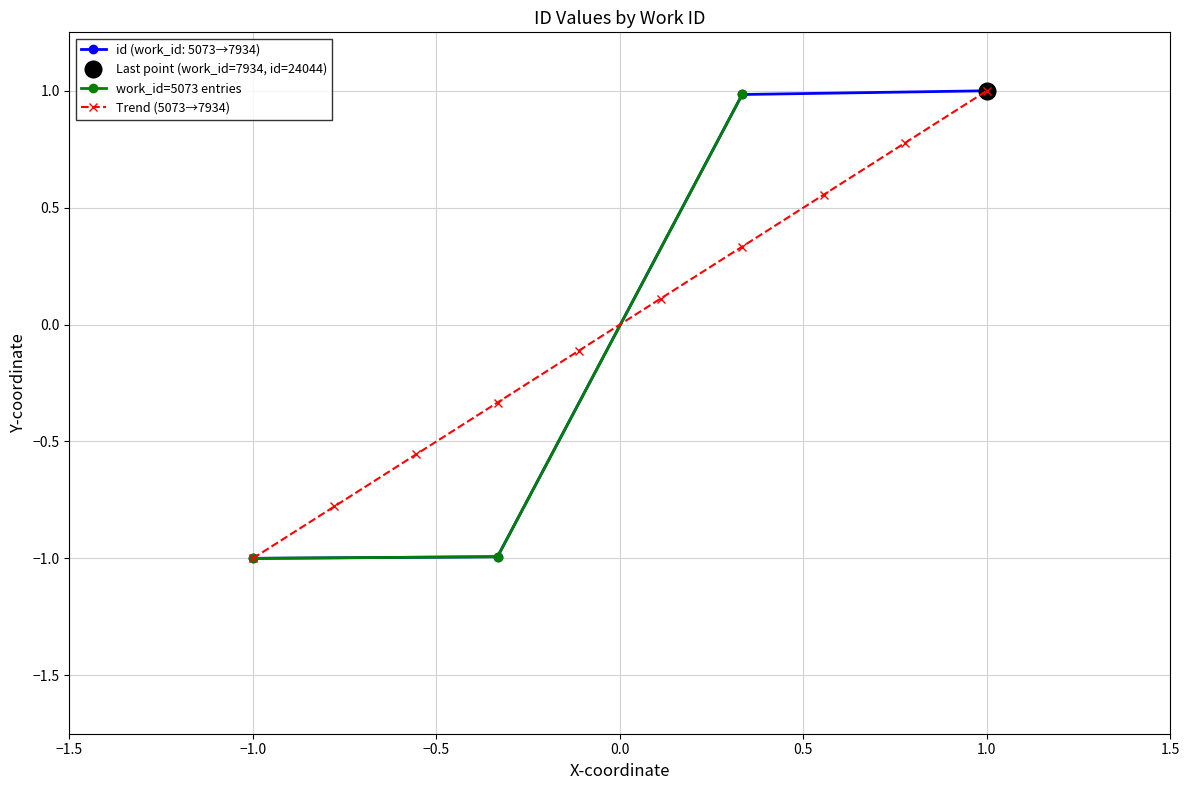

True or false: id (work_id: 5073→7934) has a value of -1.0 at −1.0.

True